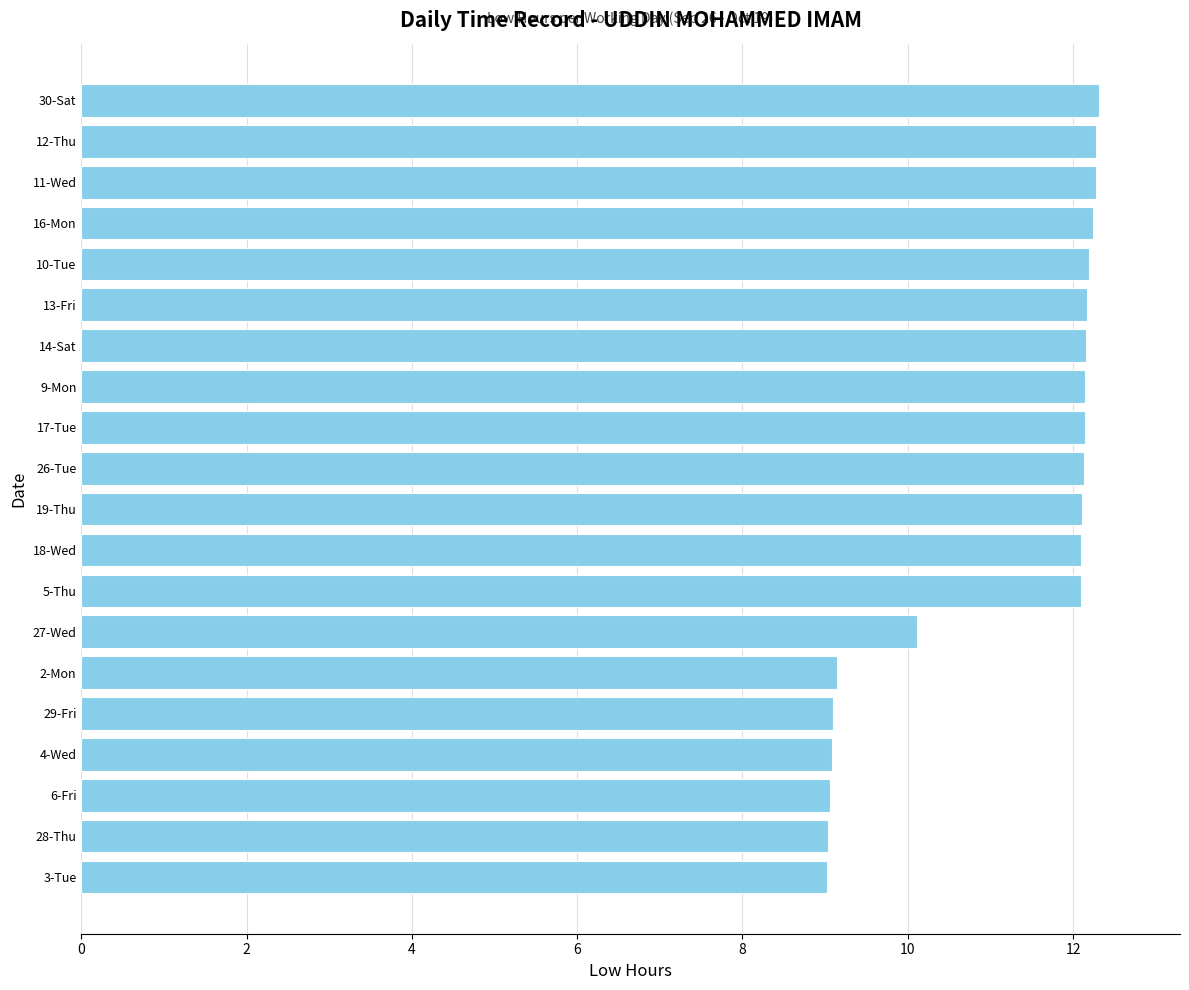

Does the chart contain stacked bars?

No